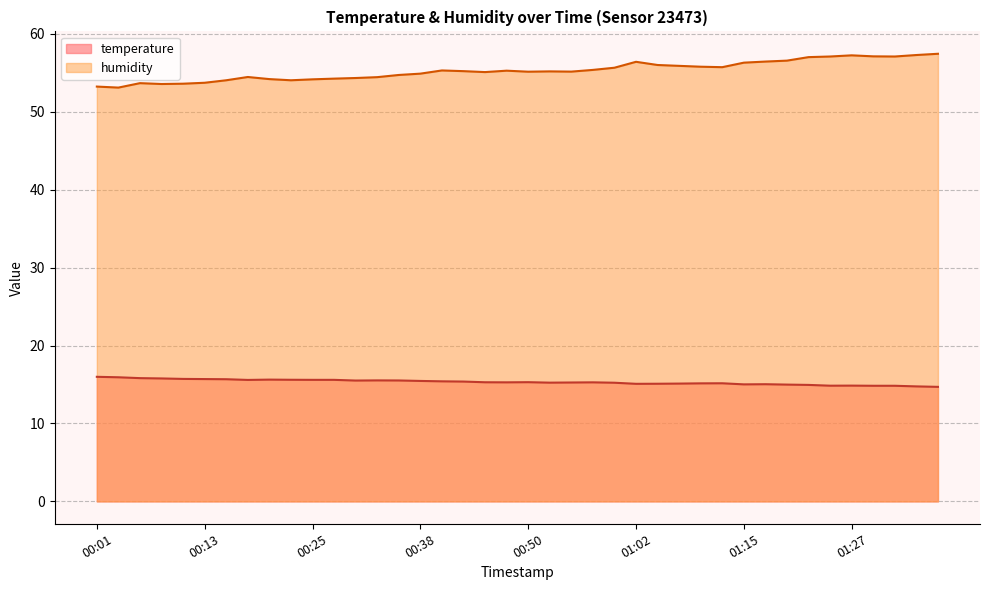

What is the value of the temperature point at the 36th from the left?

14.9